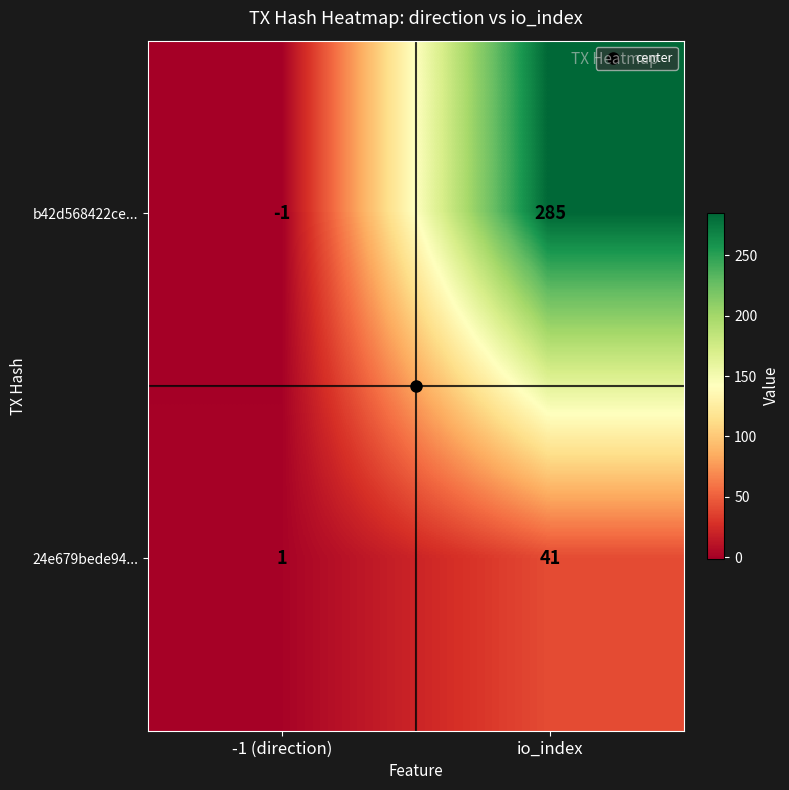

The value of b42d568422ce... at io_index is 177. True or false?

False